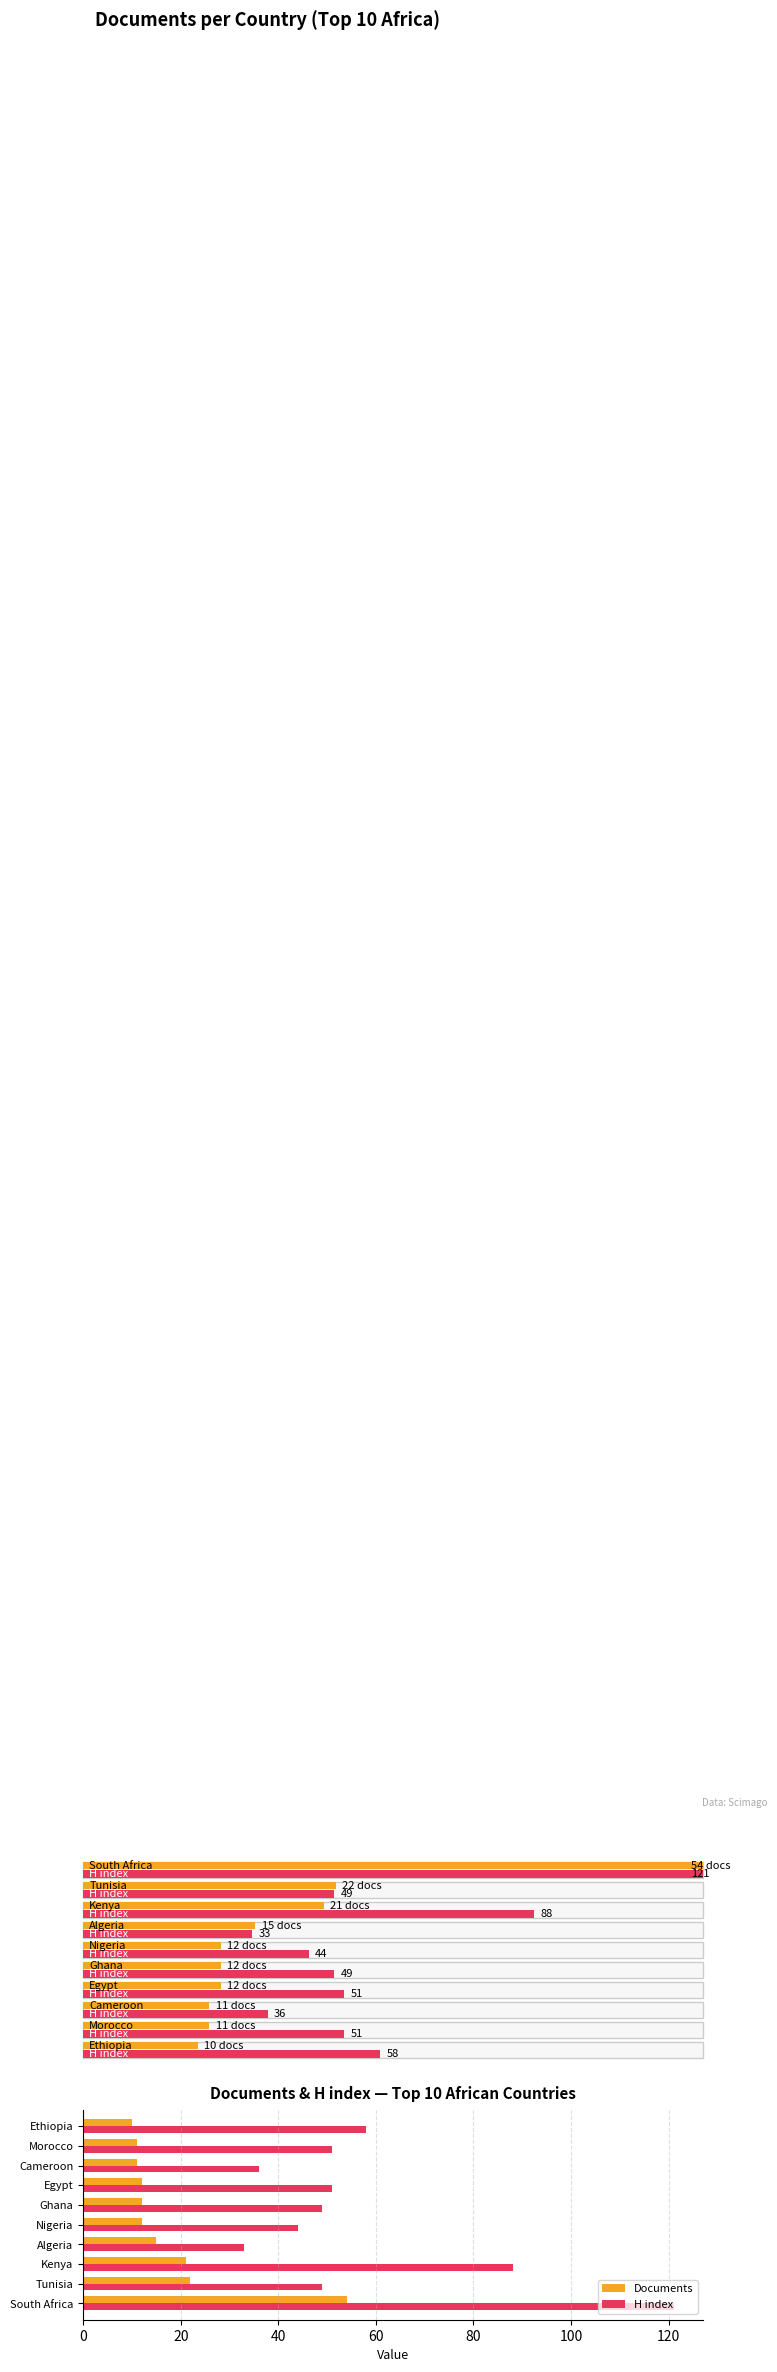

What is the approximate value of Documents at Egypt?

12